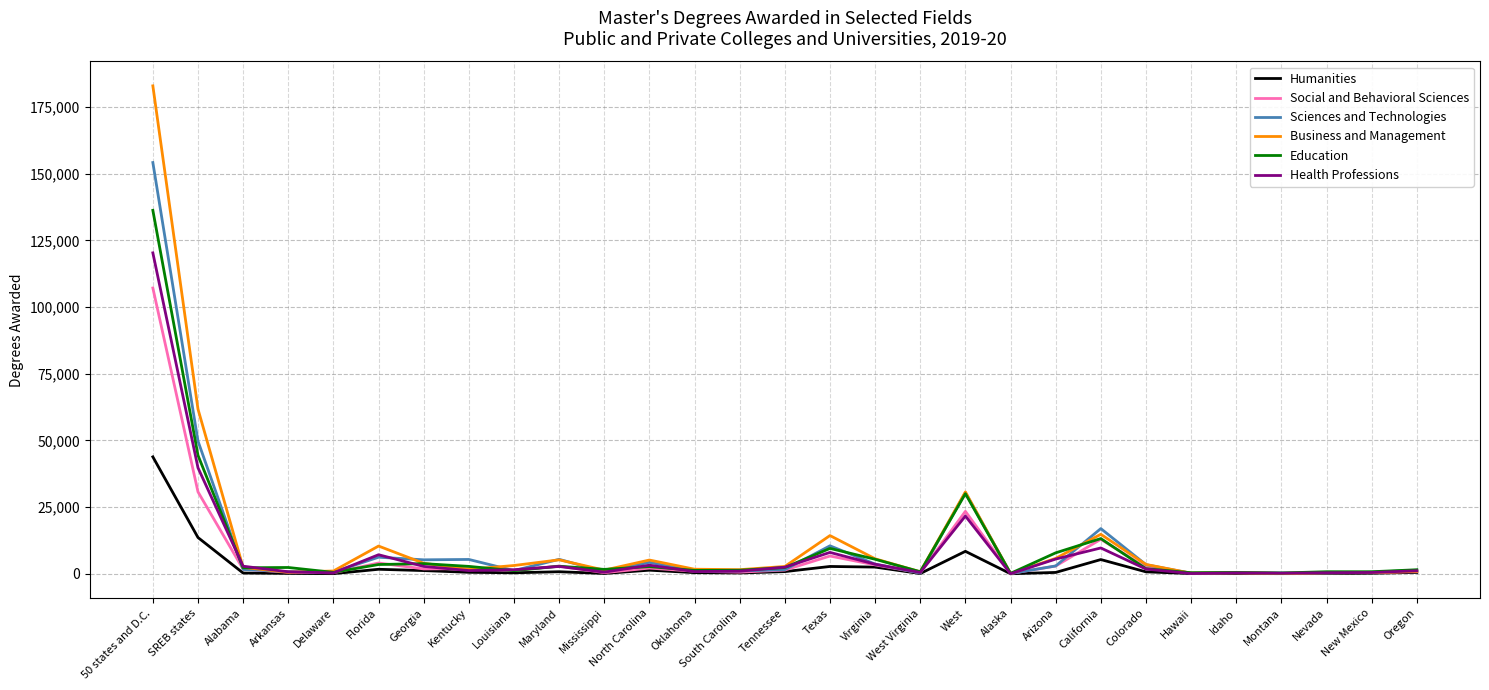

Which series has the largest range (max minus min)?

Business and Management